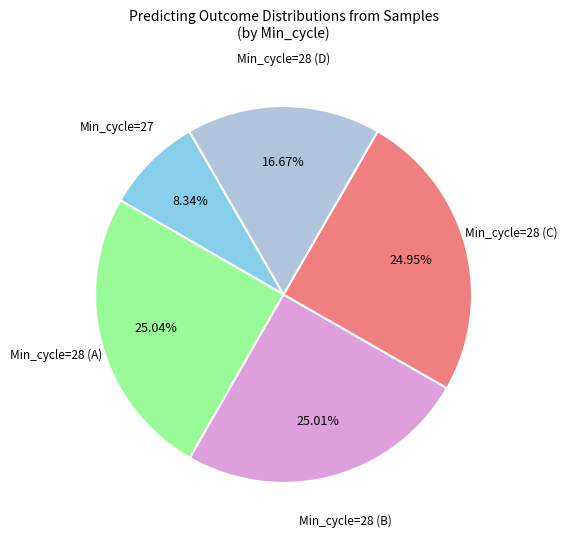

Does any single category account for the majority?

No